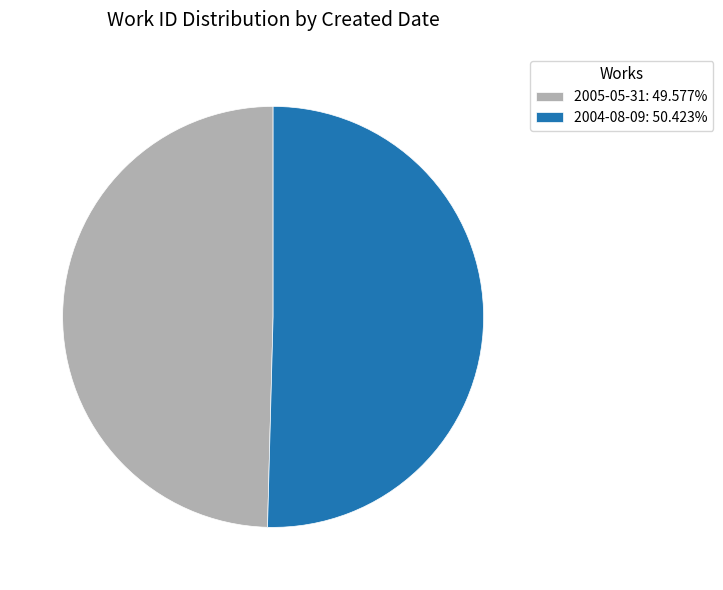

The 2004-08-09 slice represents 50% of the pie. True or false?

True